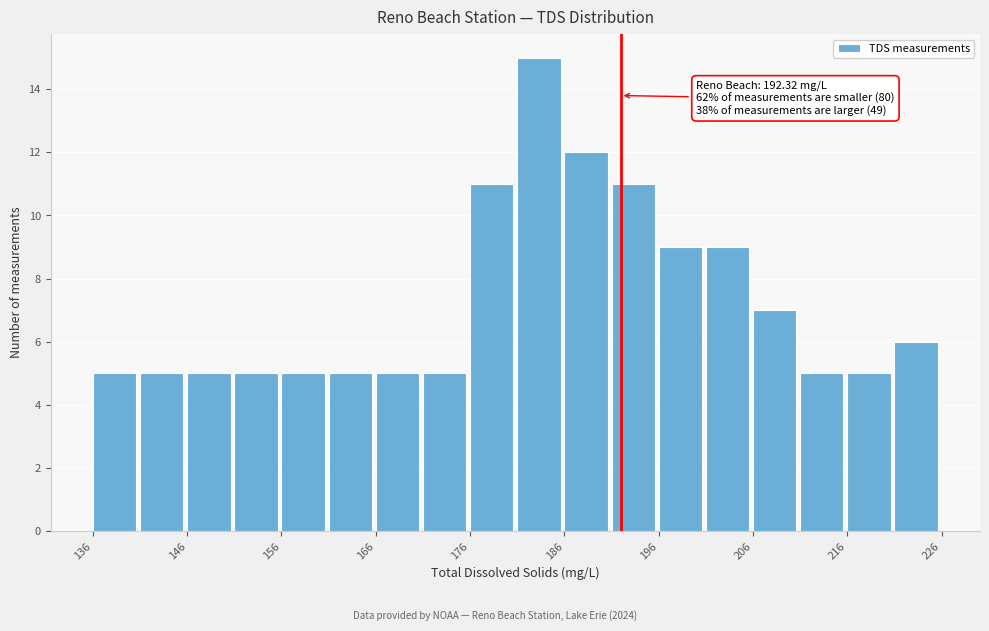

Over which range of the x-axis is the bar tallest?

181 to 186